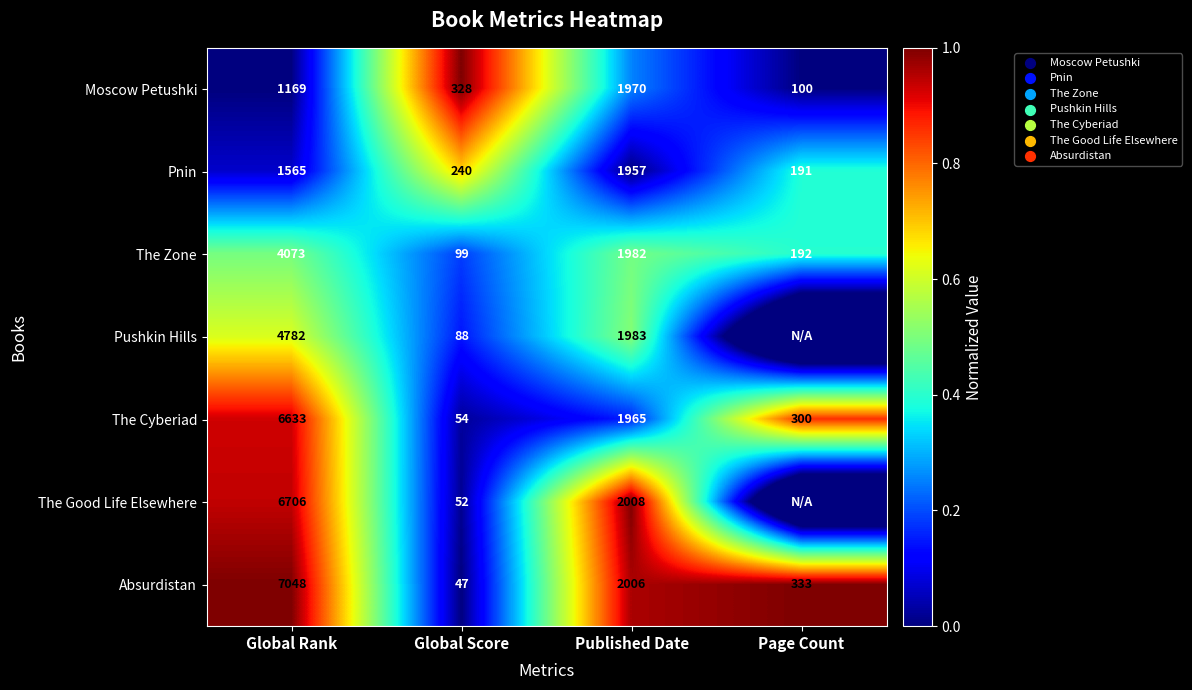

Is the value of The Zone at Published Date greater than the value of The Cyberiad at Global Rank?

No